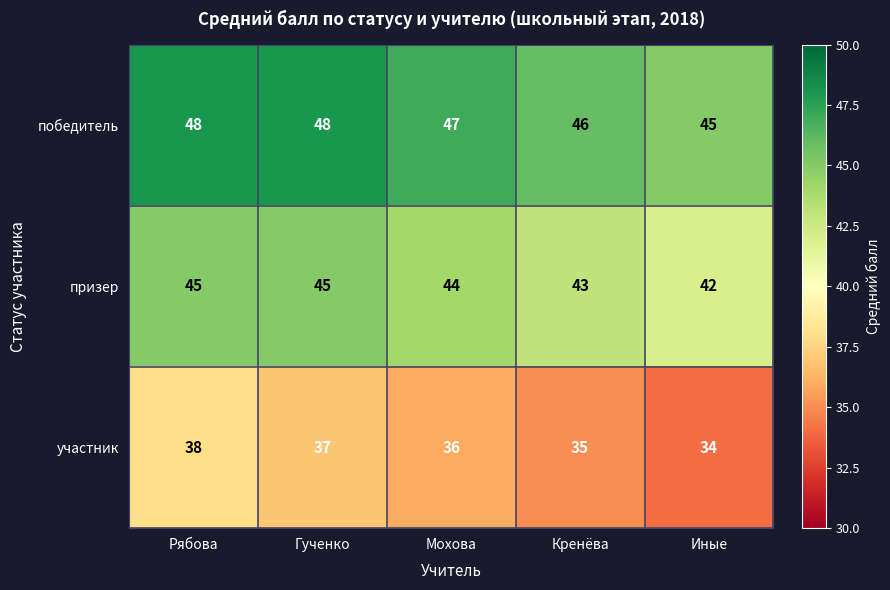

Rank the series by their average value, from highest to lowest.

победитель, призер, участник